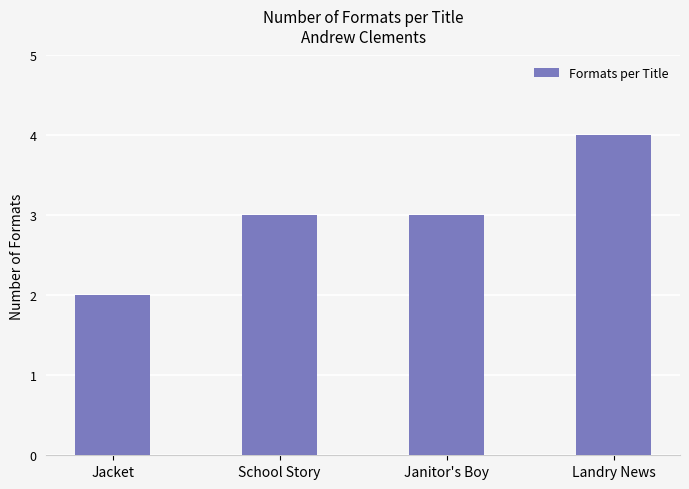

Read the value at School Story.

3